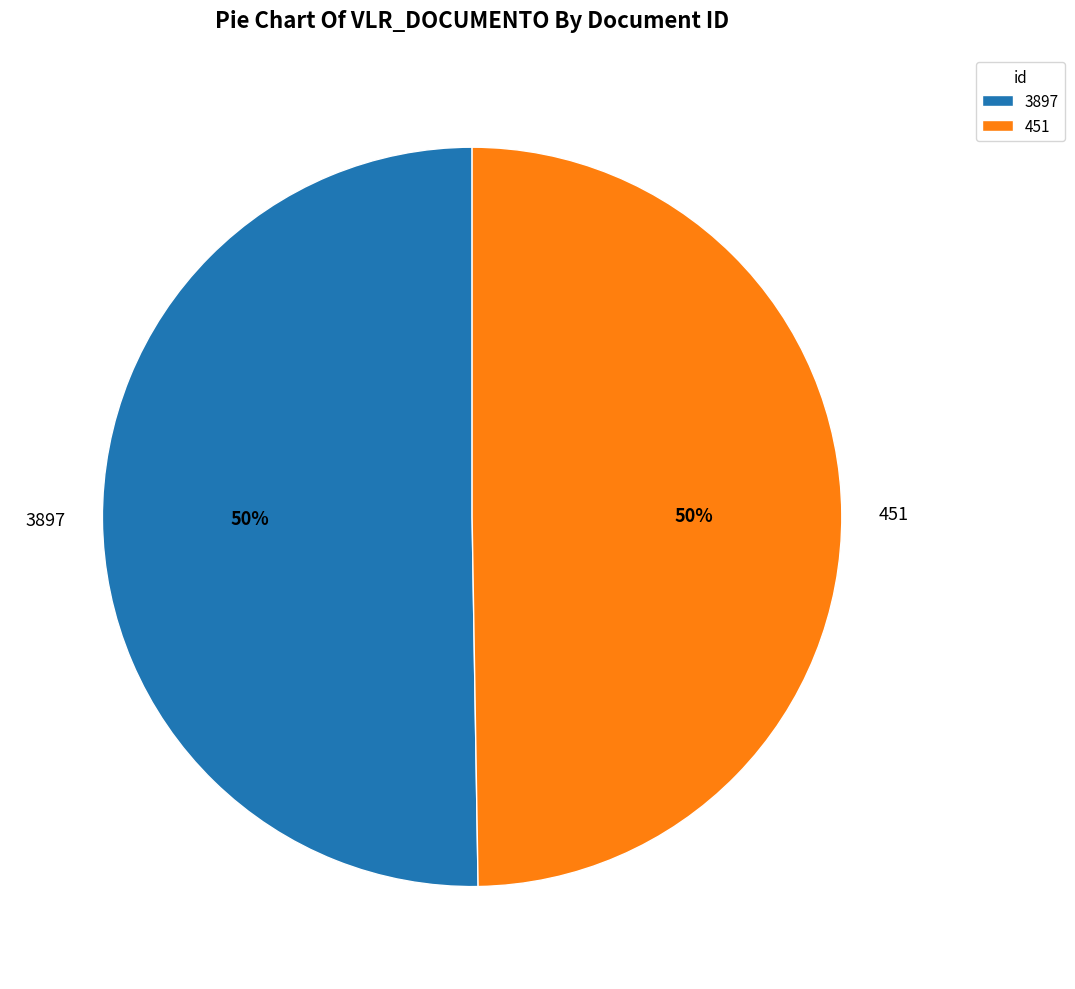

What is the majority slice?

3897